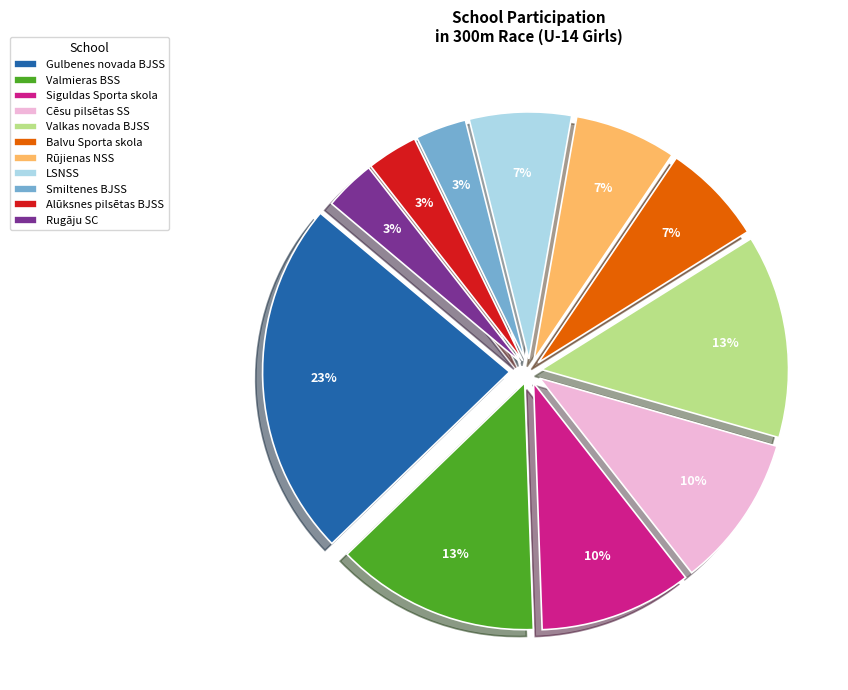

Is it true that Alūksnes pilsētas BJSS is 3% of the pie?

True